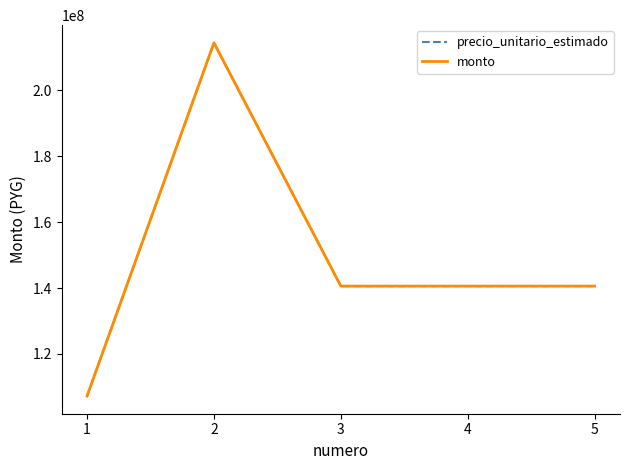

Reading left to right, list all the values displayed in this chart.

precio_unitario_estimado: 1=107220970	2=214441940	3=140600000	4=140600000	5=140599980
monto: 1=107220970	2=214441940	3=140600000	4=140600000	5=140599980